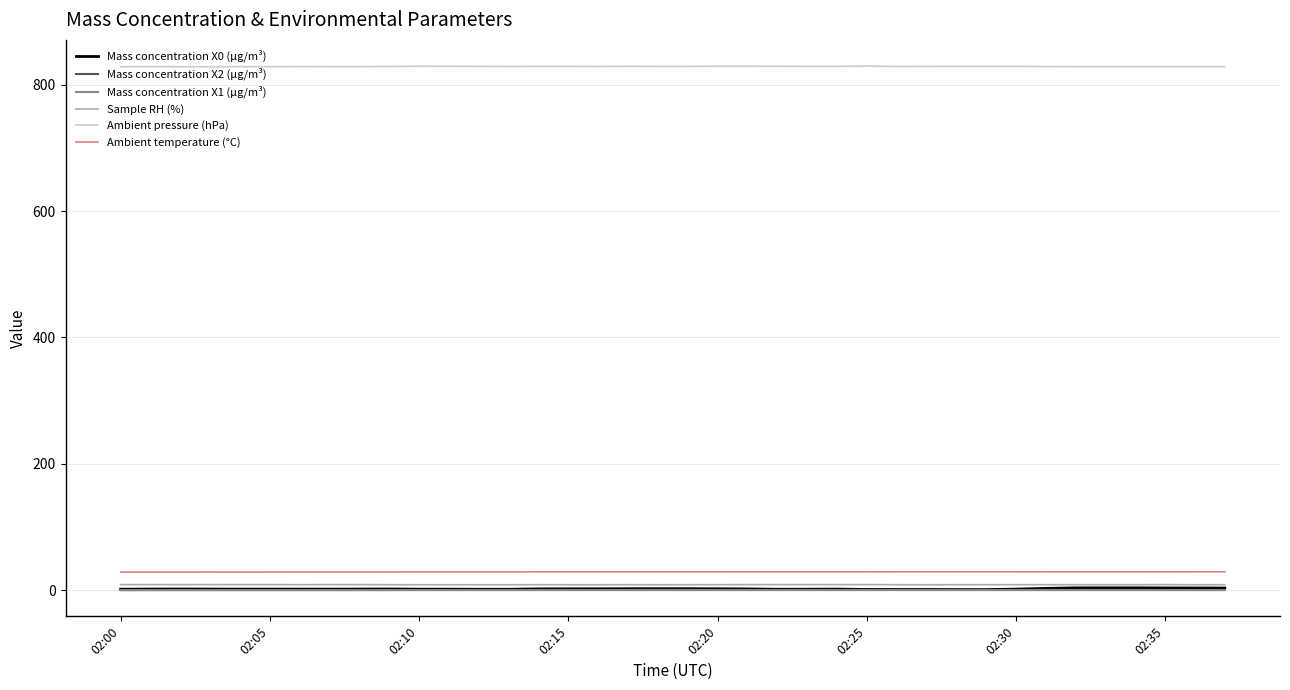

Which series has the largest total across all categories?

Ambient pressure (hPa)